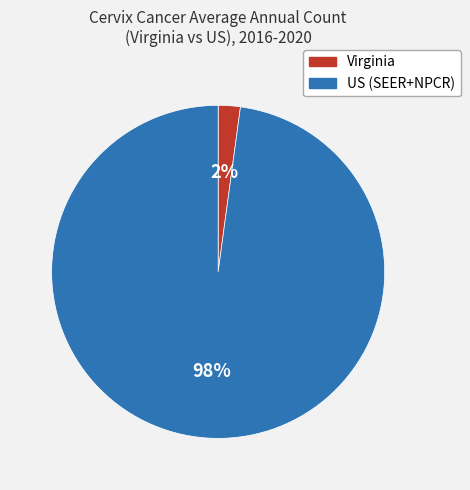

The Virginia slice represents 2% of the pie. True or false?

True